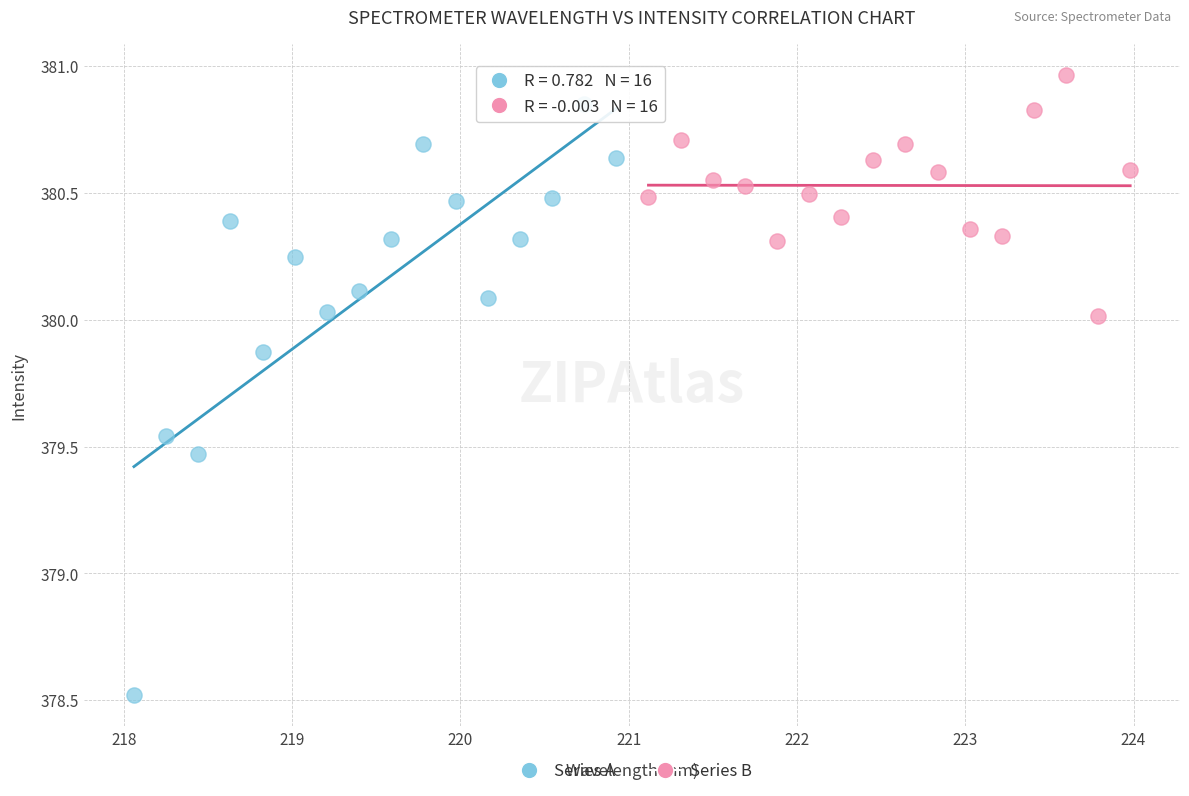

Which series has the largest Y range (max minus min)?

Series A